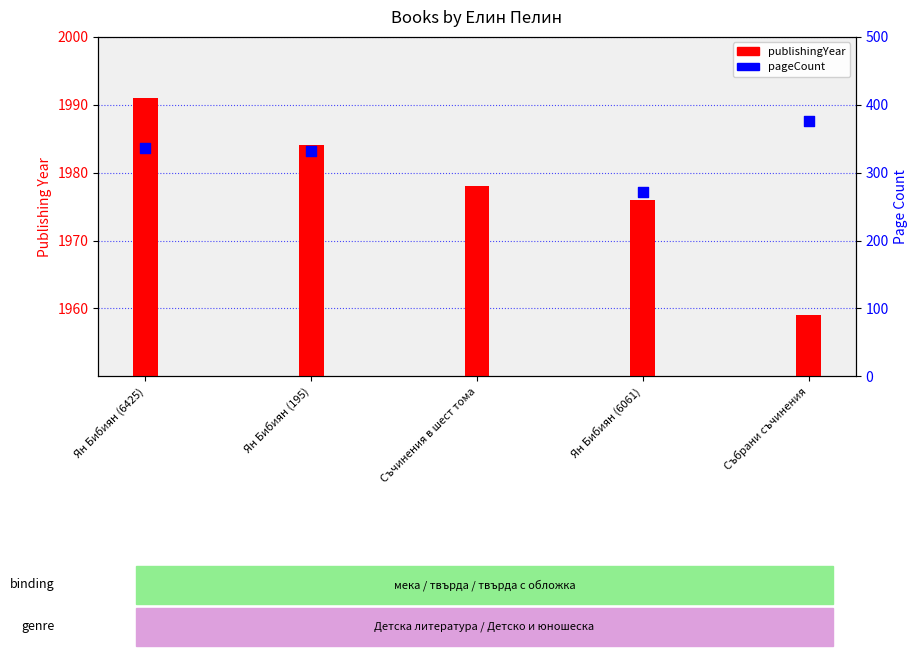

Between Ян Бибиян (6061) and Ян Бибиян (195), which is larger?

Ян Бибиян (195)